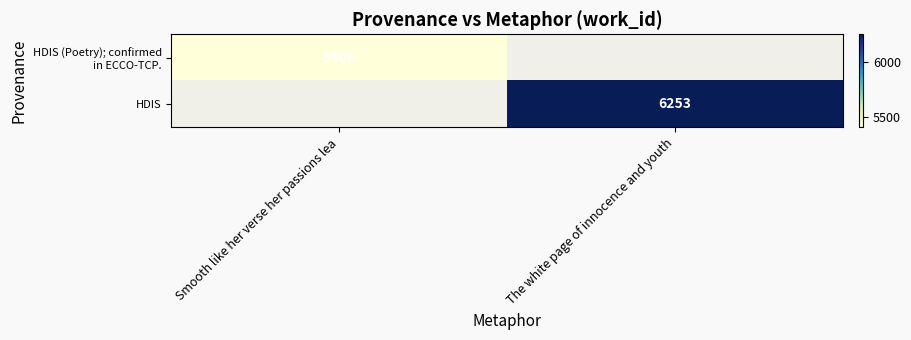

The HDIS series shows 9171 at The white page of innocence and youth. True or false?

False